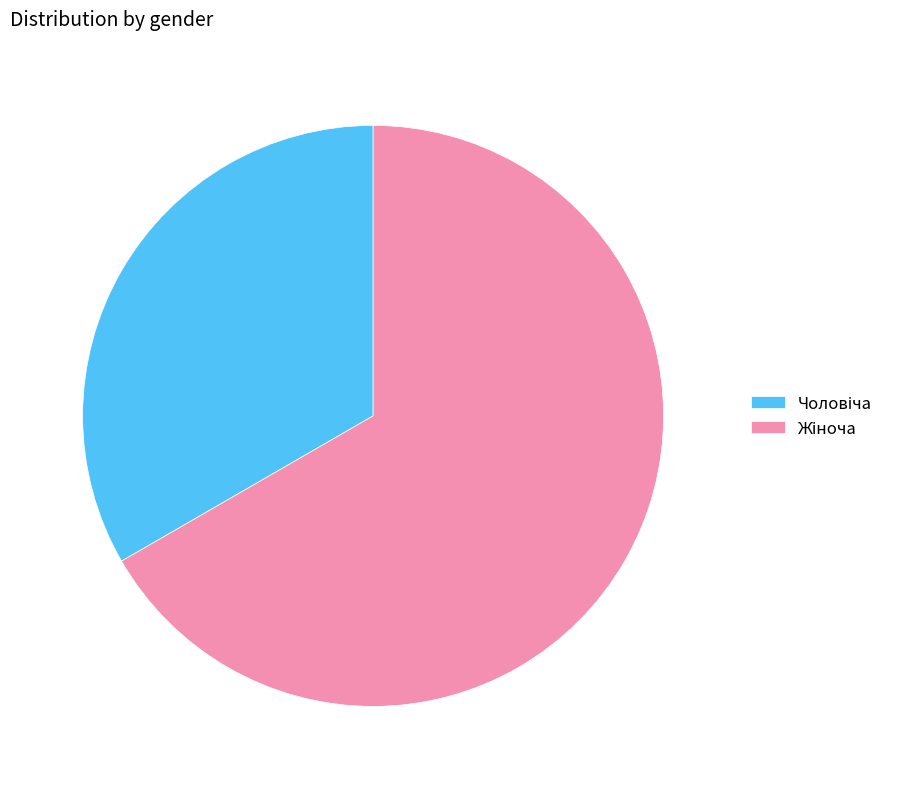

Count the number of slices in the pie.

2